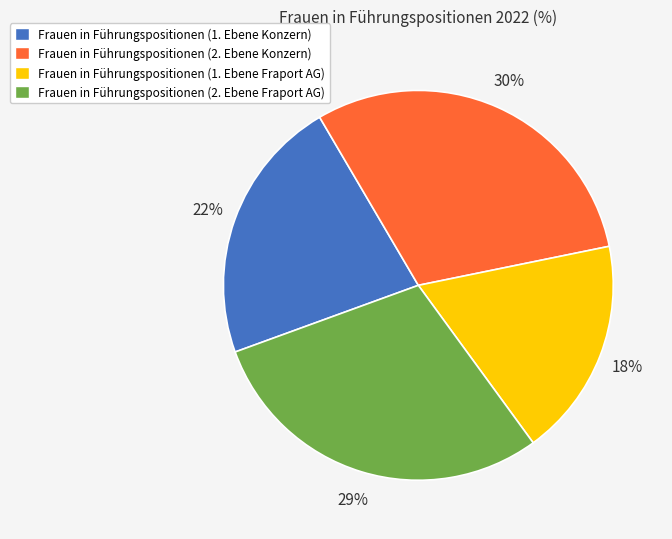

Which category has the smallest portion of the pie?

Frauen in Führungspositionen (1. Ebene Fraport AG)